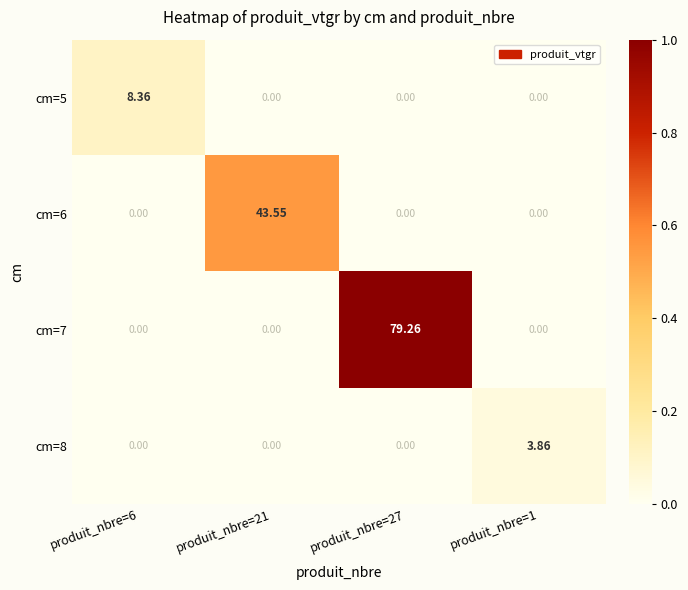

What is the total value across all series at produit_nbre=27?

79.3